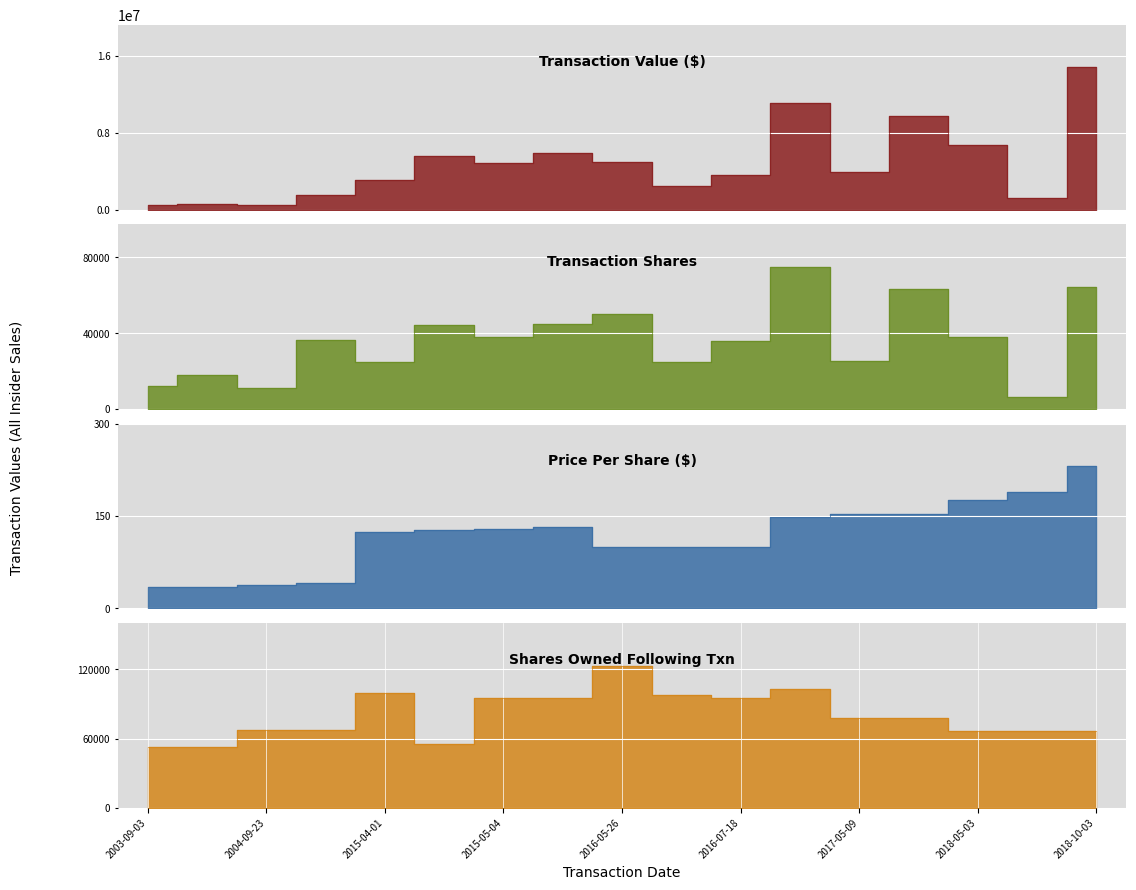

What position from the left is transactionShares?

2